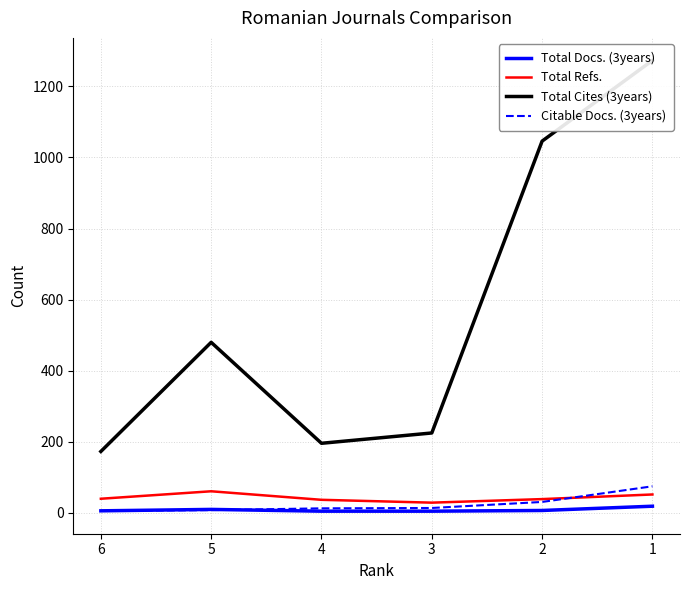

Is the value of Total Cites (3years) at 4 greater than the value of Total Docs. (3years) at 1?

Yes